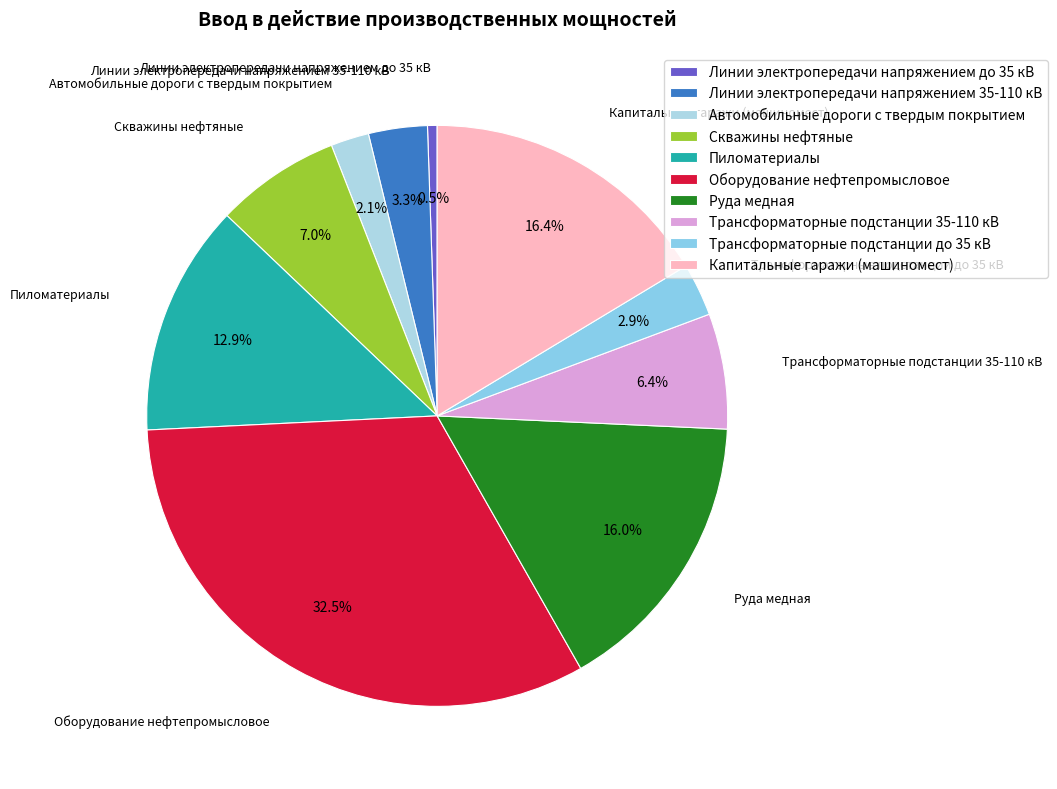

Which category has the biggest portion of the pie?

Оборудование нефтепромысловое